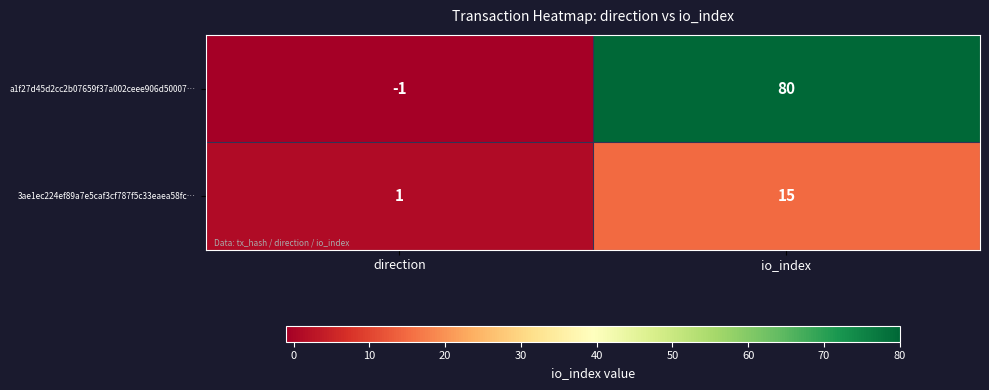

Reading left to right, extract all data points from this chart.

a1f27d45d2cc2b07659f37a002ceee906d50007…: direction=-1	io_index=80
3ae1ec224ef89a7e5caf3cf787f5c33eaea58fc…: direction=1	io_index=15